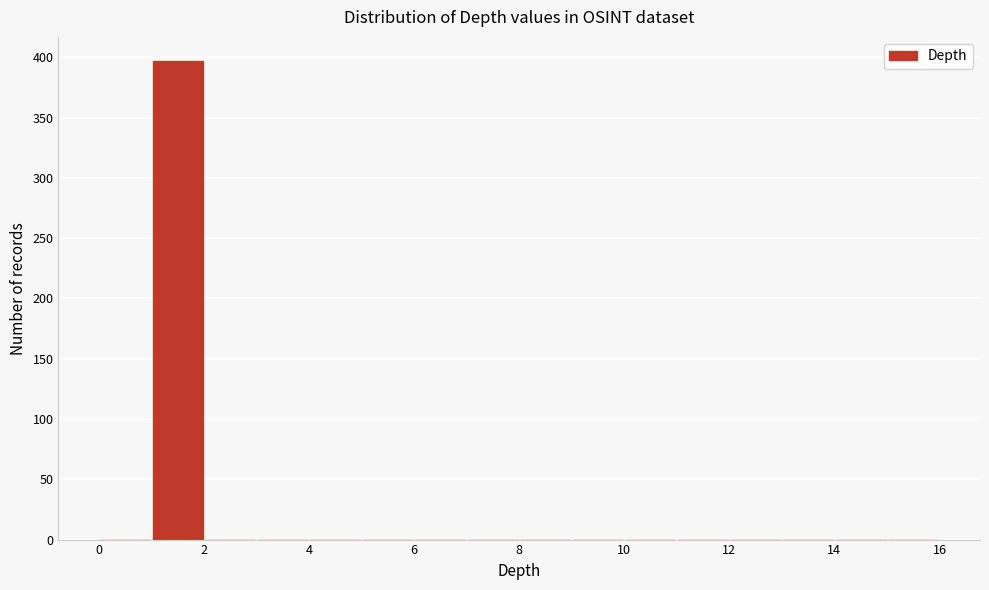

Reading left to right, transcribe this chart: for each bar, give the range it covers on the x-axis and its height. The values are not printed on the chart, so give them approximately, as read against the axis.

0 to 1: 0
1 to 2: 395
2 to 3: 0
3 to 4: 0
4 to 5: 0
5 to 6: 0
6 to 7: 0
7 to 8: 0
8 to 9: 0
9 to 10: 0
10 to 11: 0
11 to 12: 0
12 to 13: 0
13 to 14: 0
14 to 15: 0
15 to 16: 0